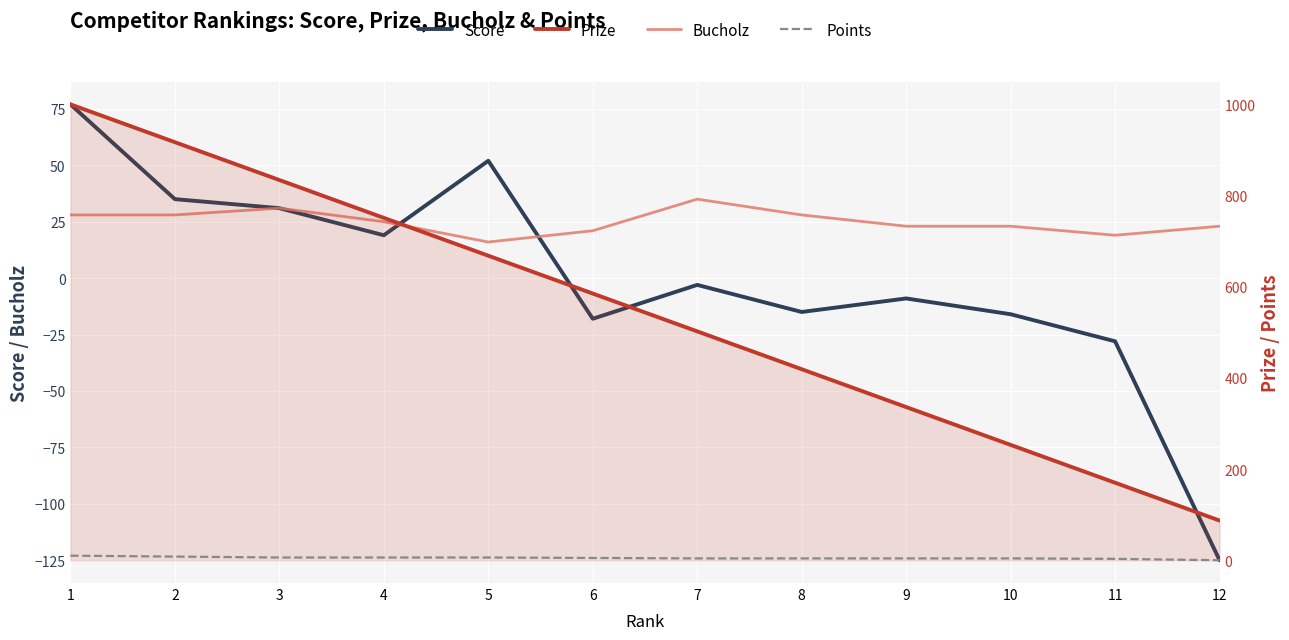

Between 8 and 1, which is larger?

1